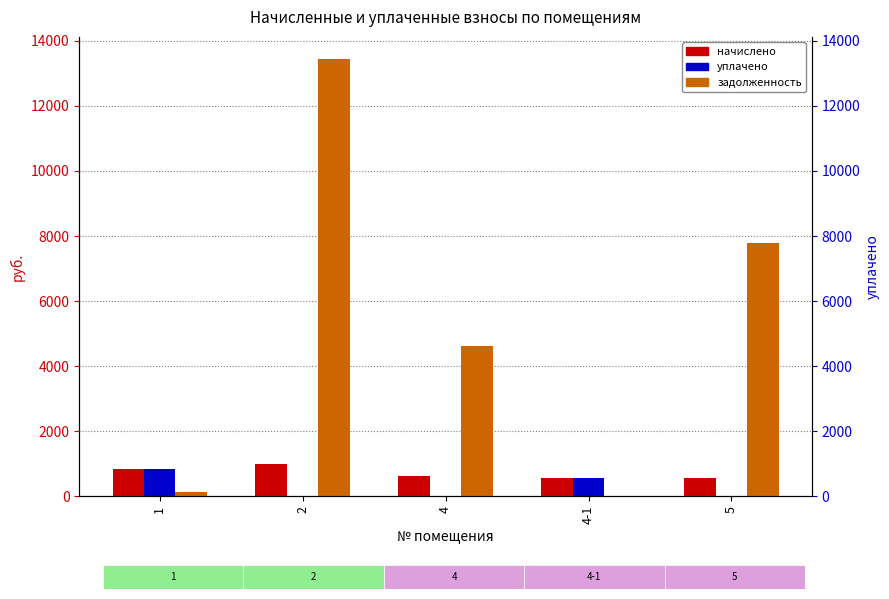

What is the maximum value shown in the chart?

13446.7